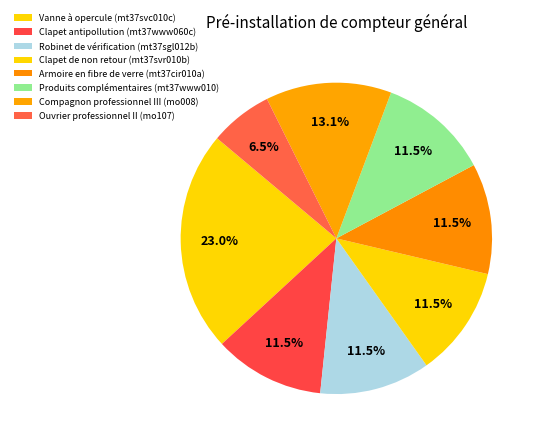

How many slices are in this pie chart?

8